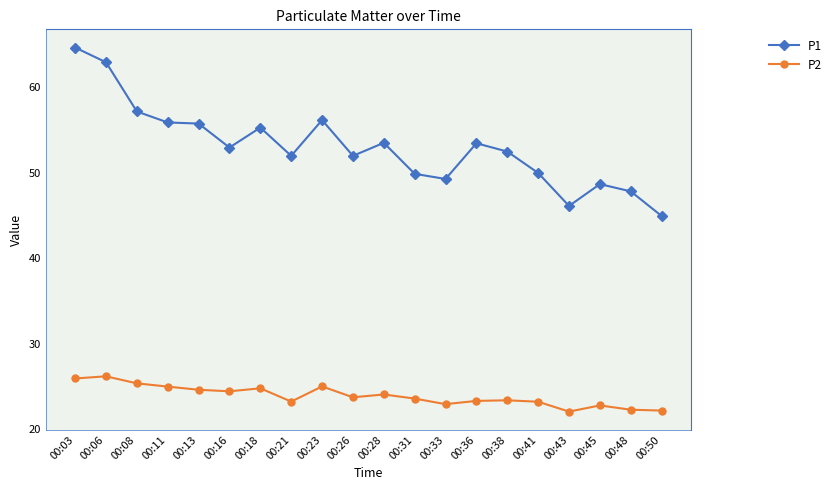

What is the maximum value for P2?

26.2